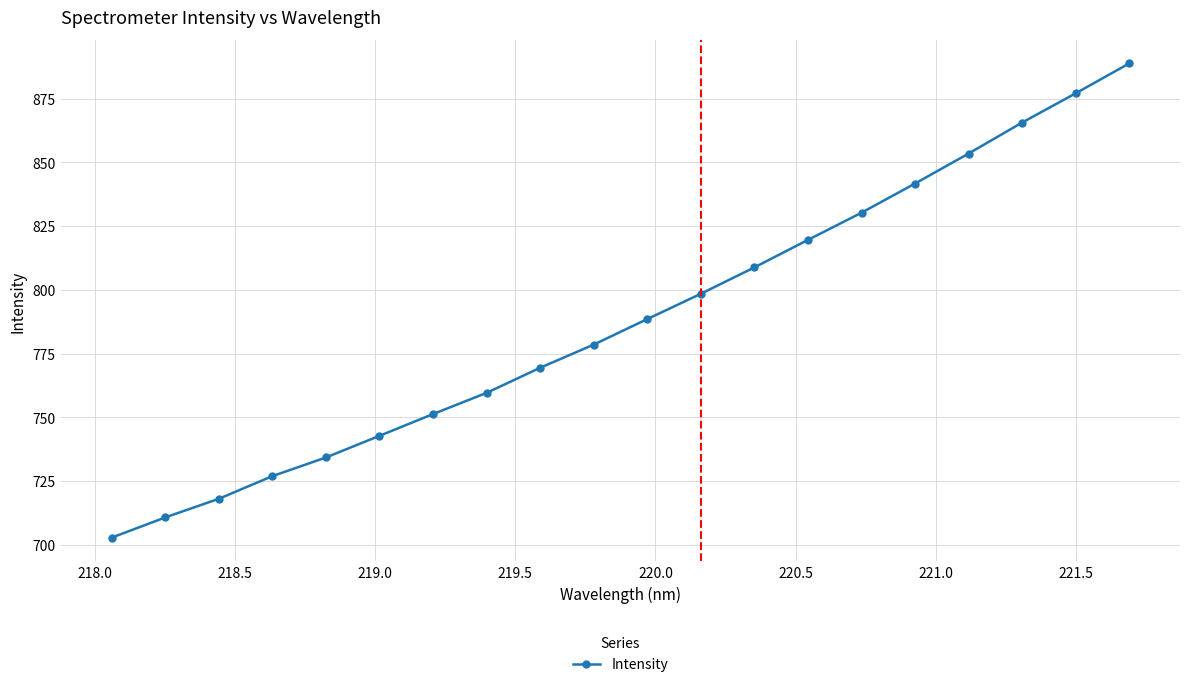

What is the average value?

788.3